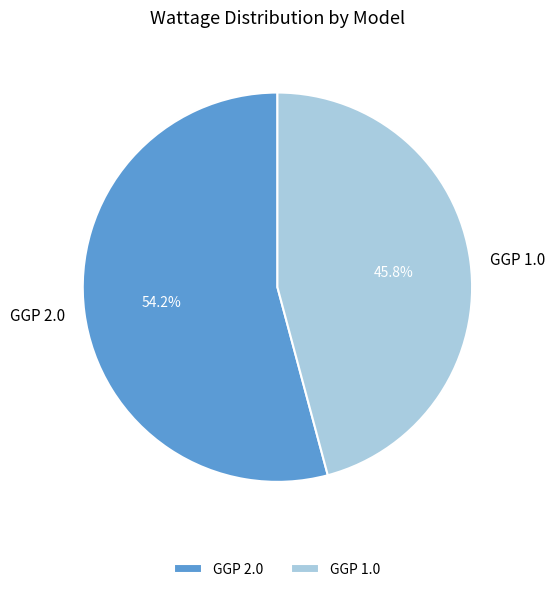

Rank the categories by value from lowest to highest.

GGP 1.0, GGP 2.0